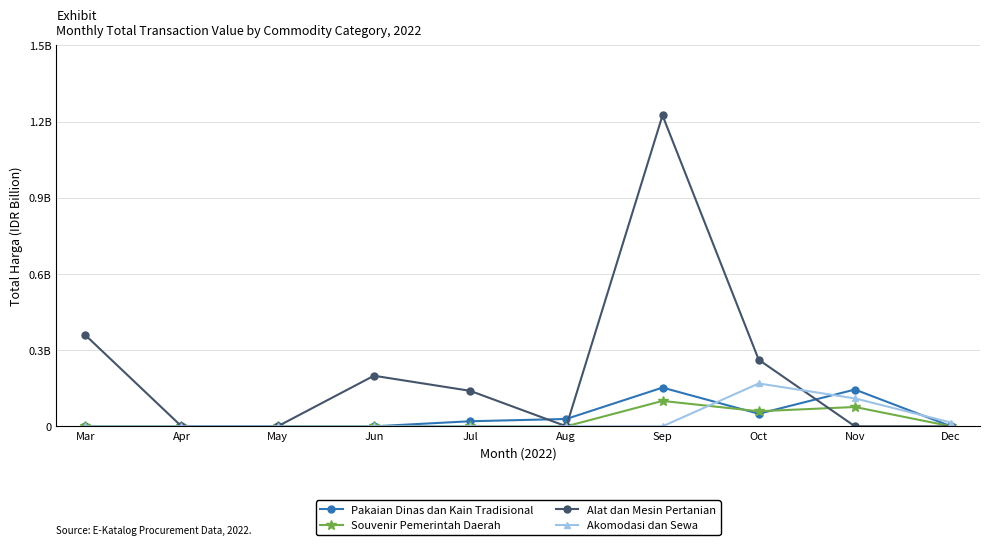

What is the sum of all Pakaian Dinas dan Kain Tradisional values?

0.4